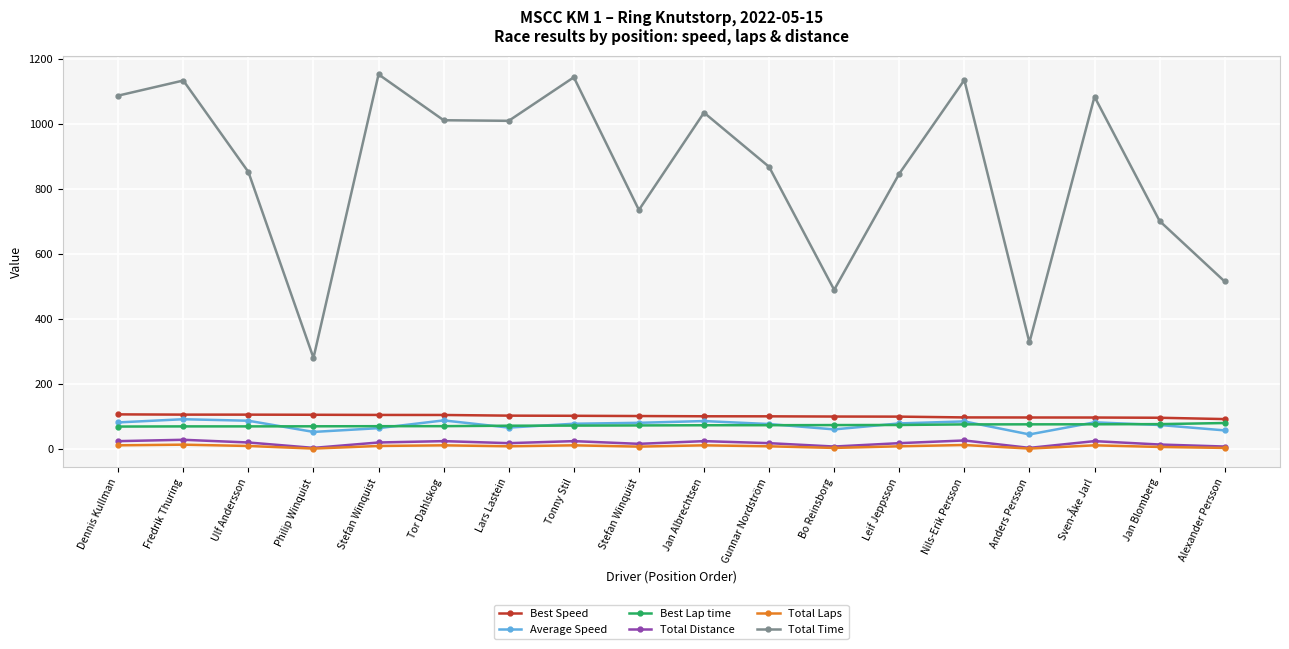

True or false: Best Lap time has more than 0 interior local peaks.

False